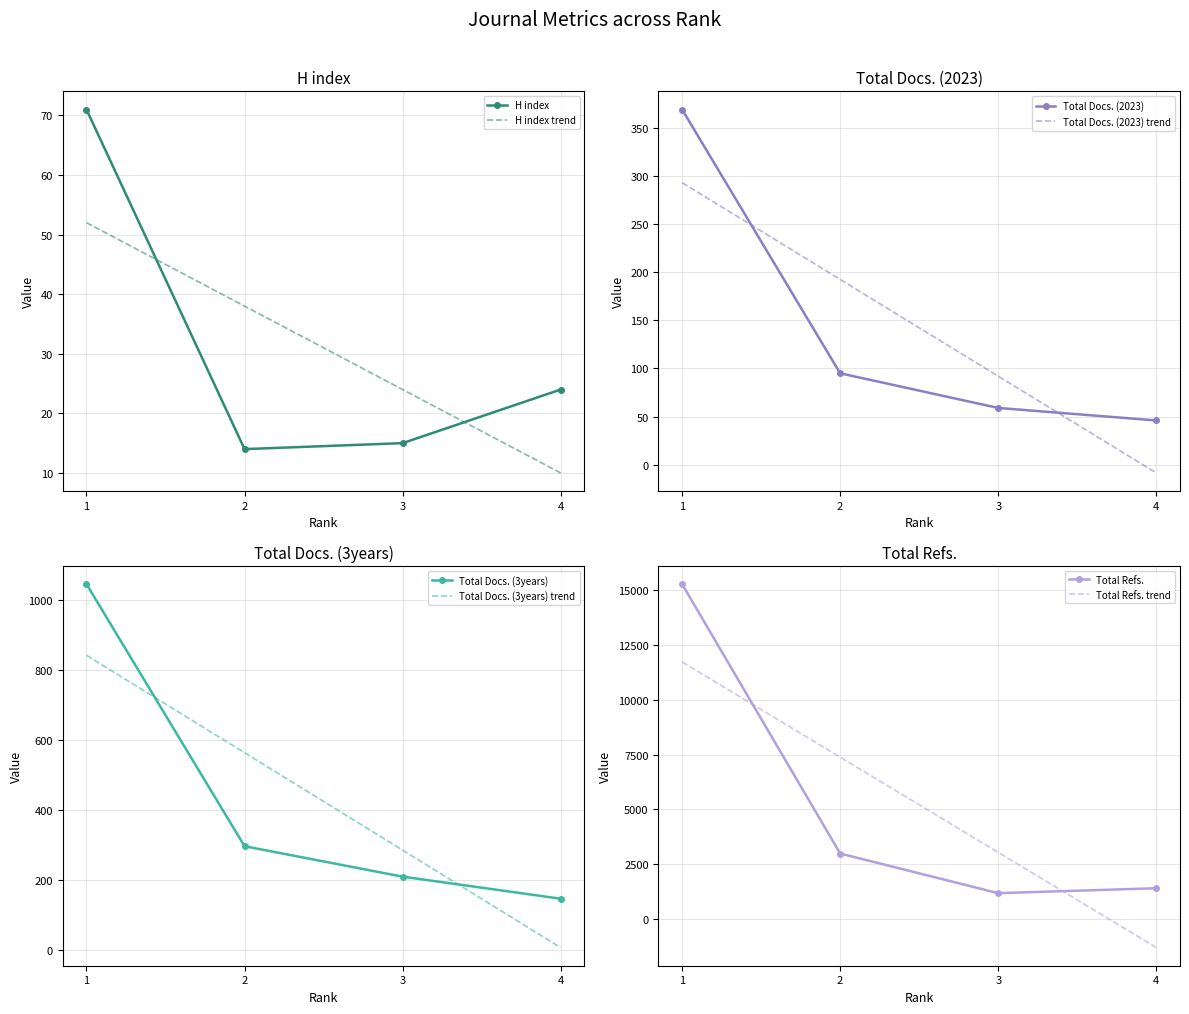

In Total Refs., how many points are lower than both neighbors (excluding endpoints)?

1